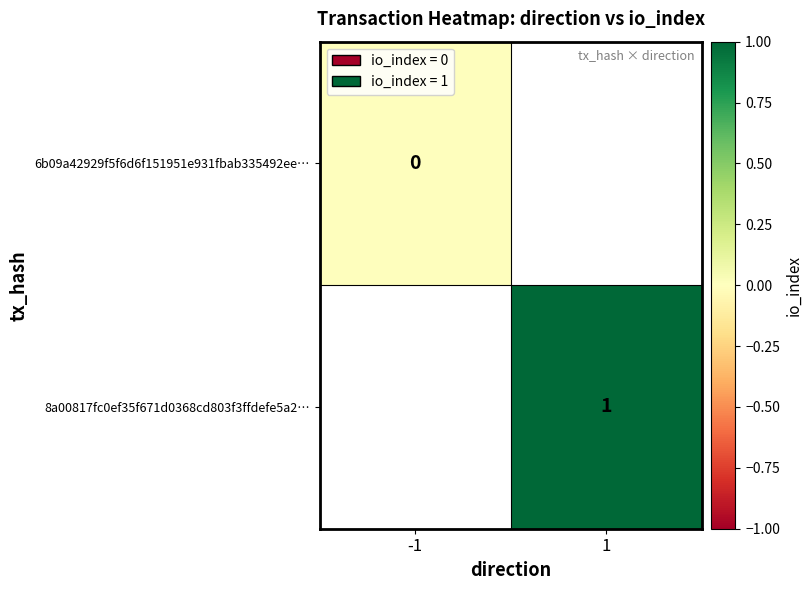

How many data points does each series have?

2